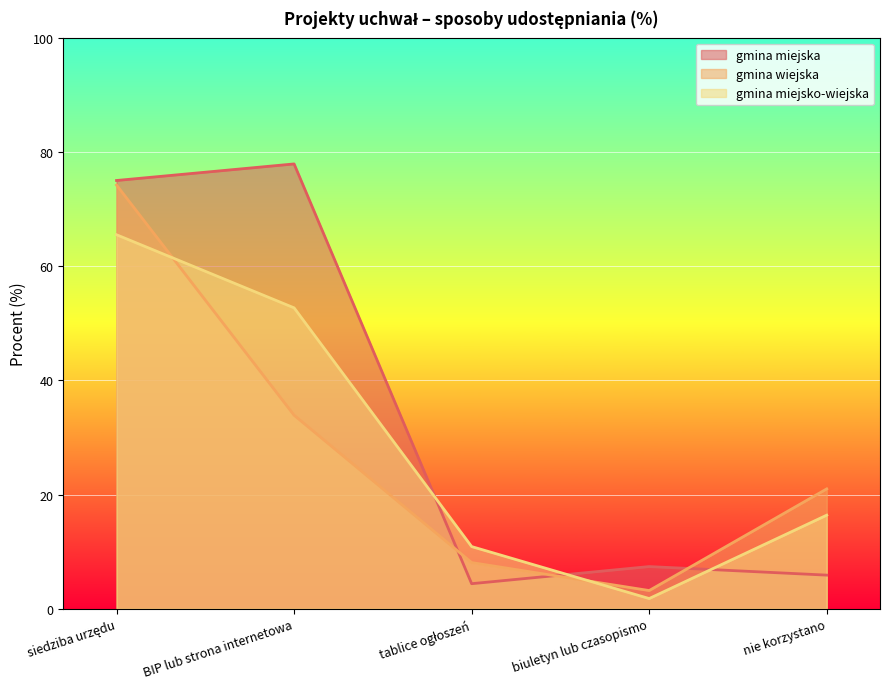

What is the difference between the maximum and minimum values in the gmina wiejska series?

71.0